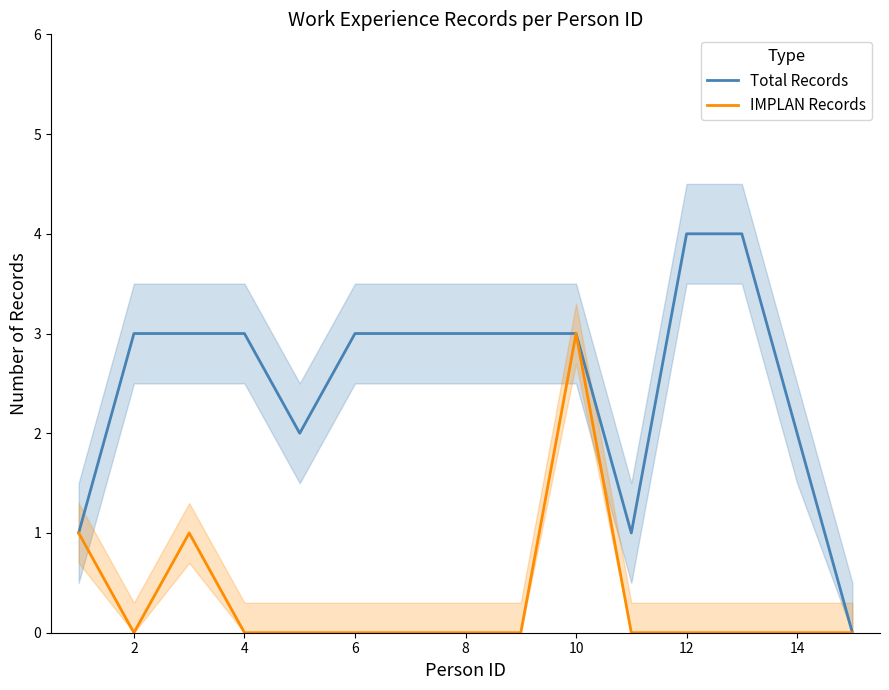

Which series has the largest total across all categories?

Total Records